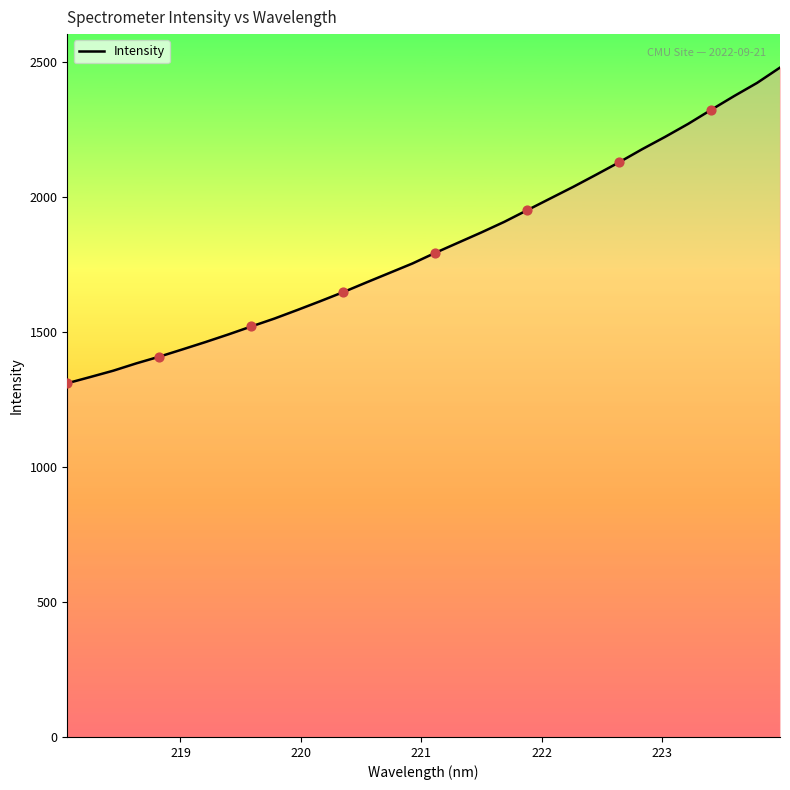

What is the minimum value shown in the chart?

1309.4